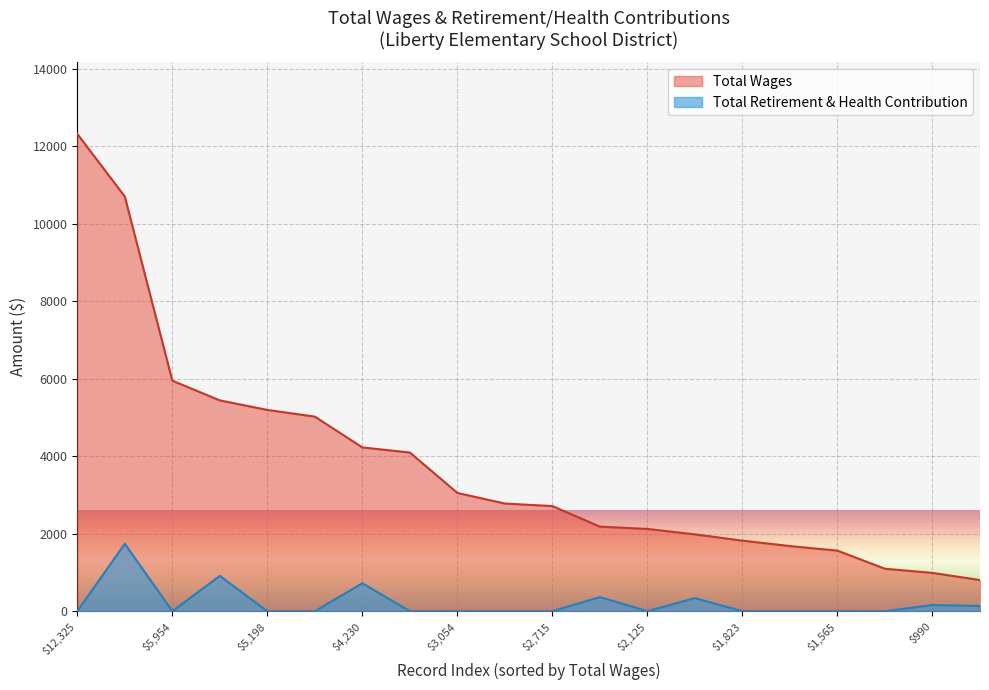

What is the value of the Total Wages point at the 9th from the left?

3054